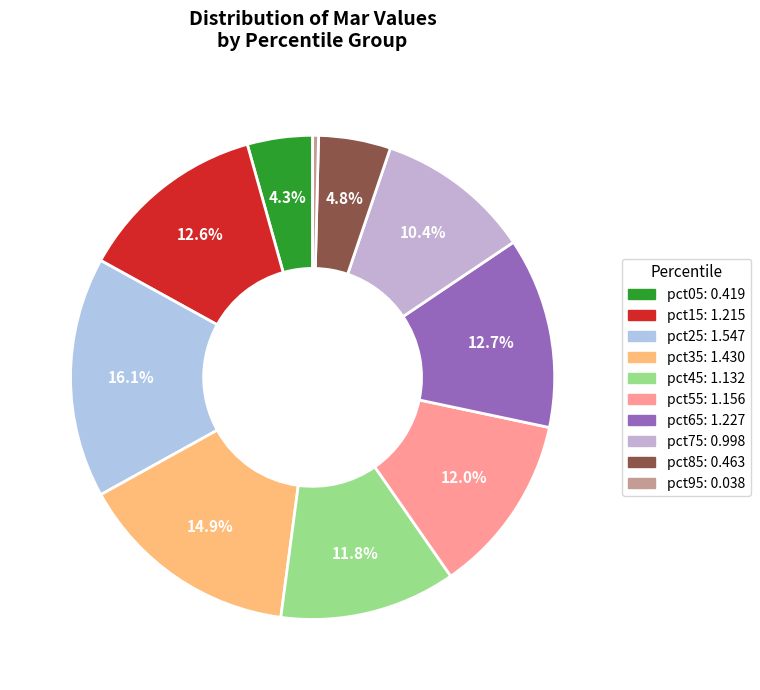

How much of the chart is everything except pct55?

88.0%